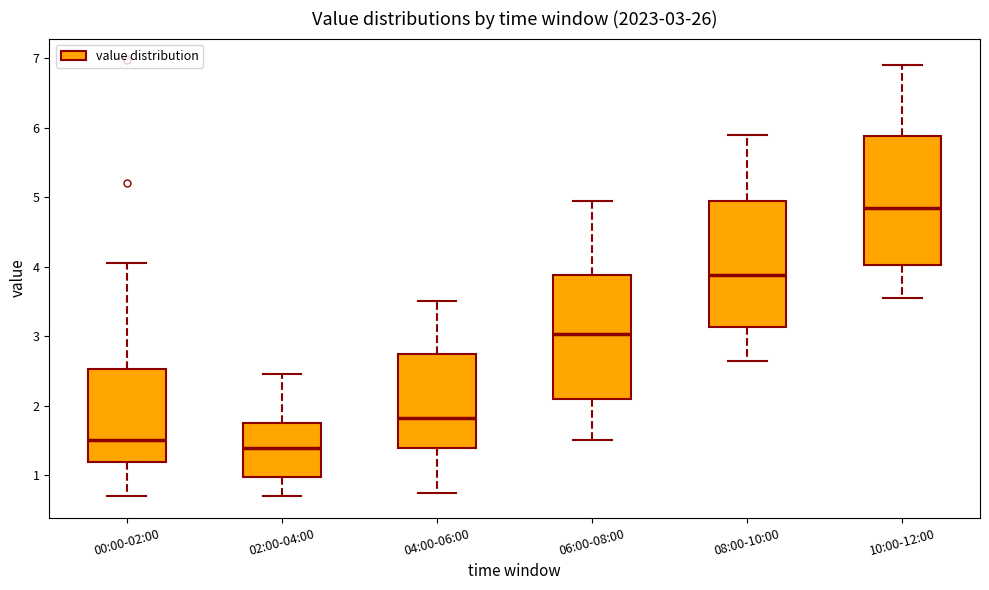

Which box has the lowest median line?

02:00-04:00